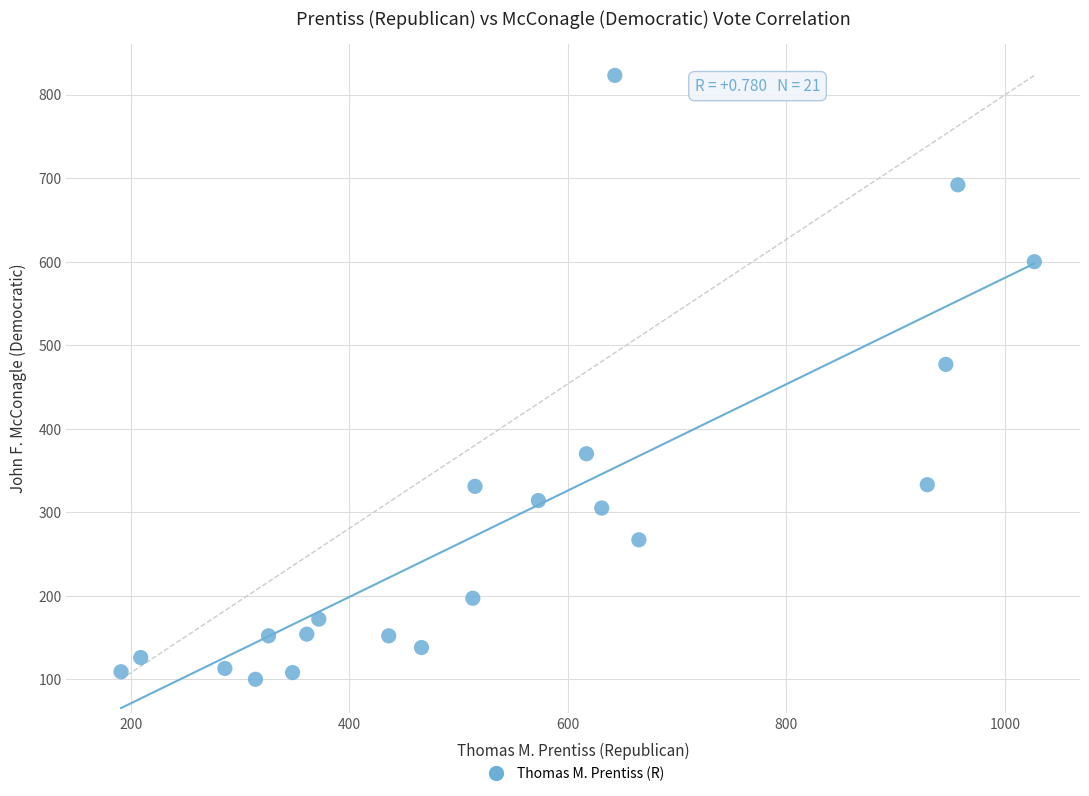

What is the range of X values (max minus min)?

836